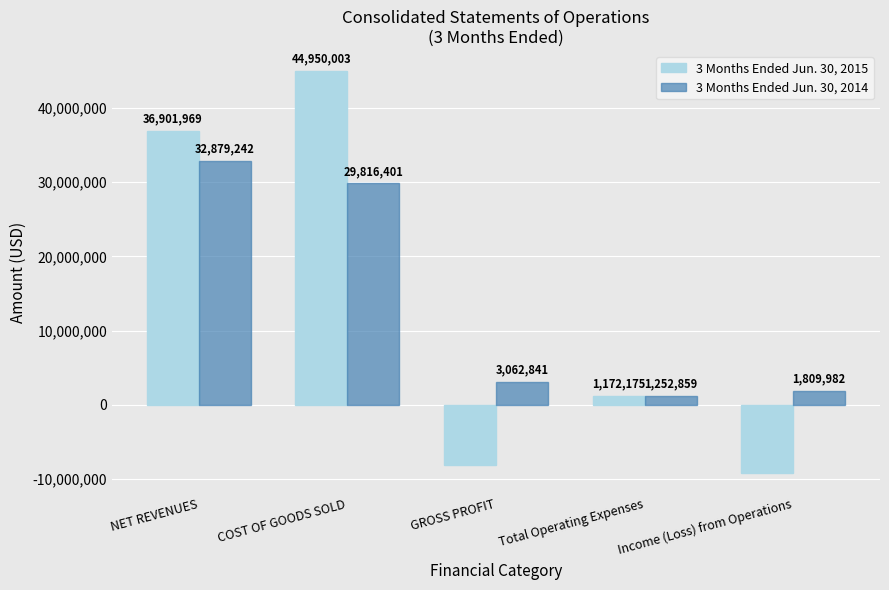

Are the bars grouped side by side (vs. stacked)?

Yes